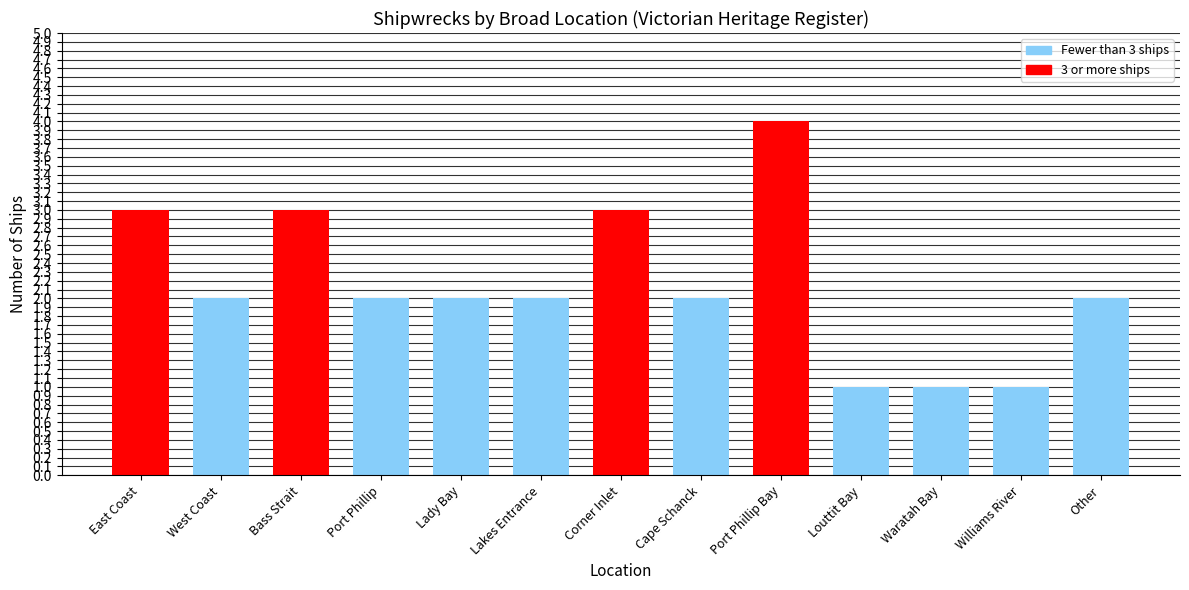

What is the label of the 7th bar from the right?

Corner Inlet